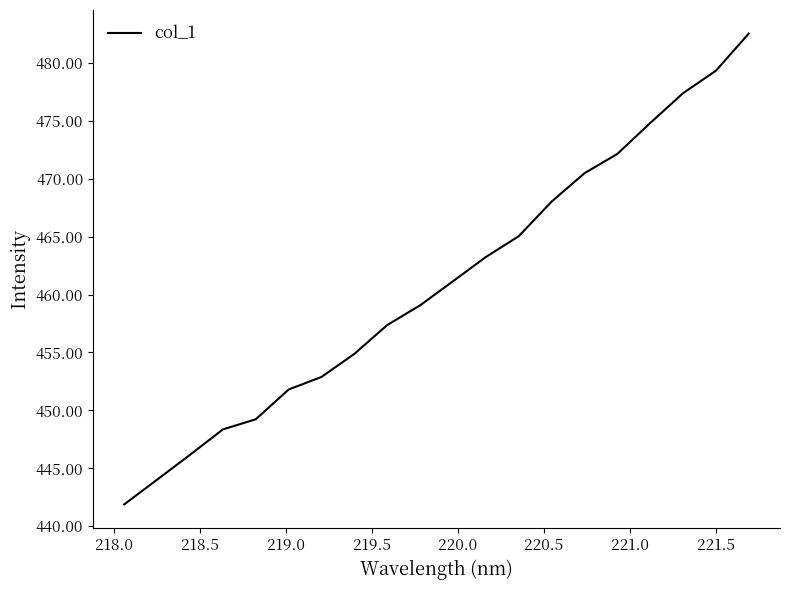

What is the difference between the maximum and minimum values?

40.6